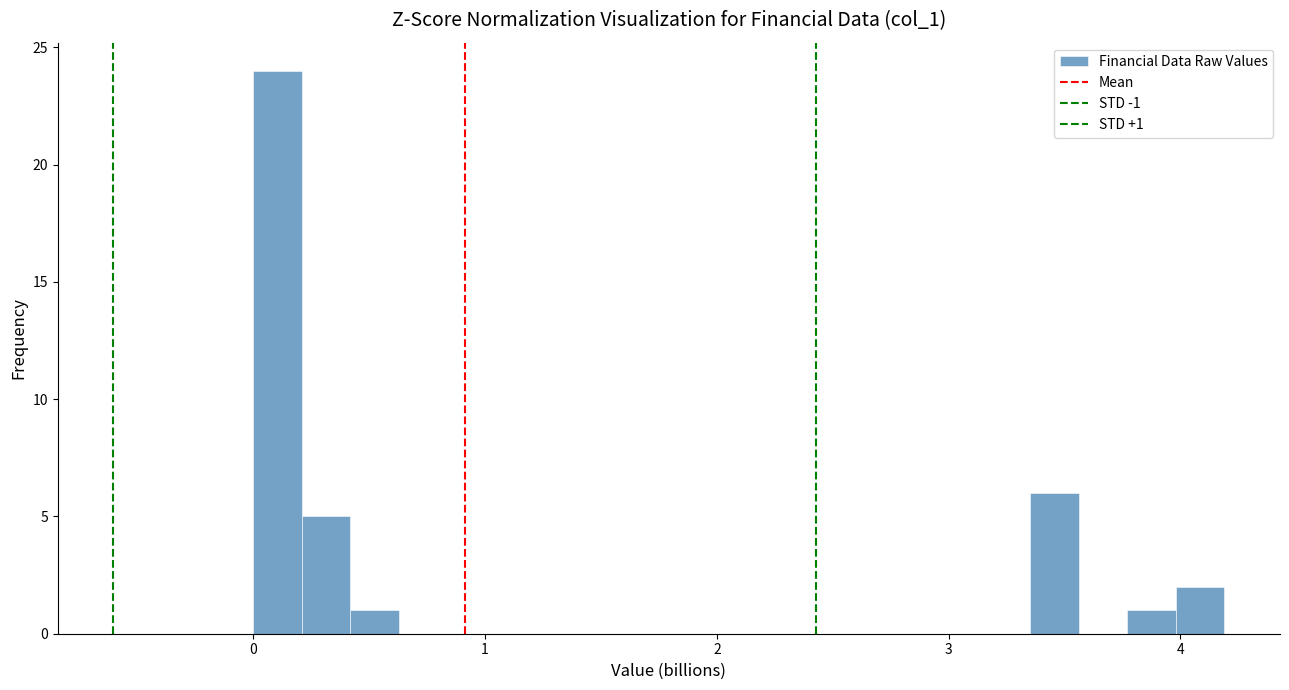

Read against the x-axis, roughly where is the centre of the tallest bar?

0.1